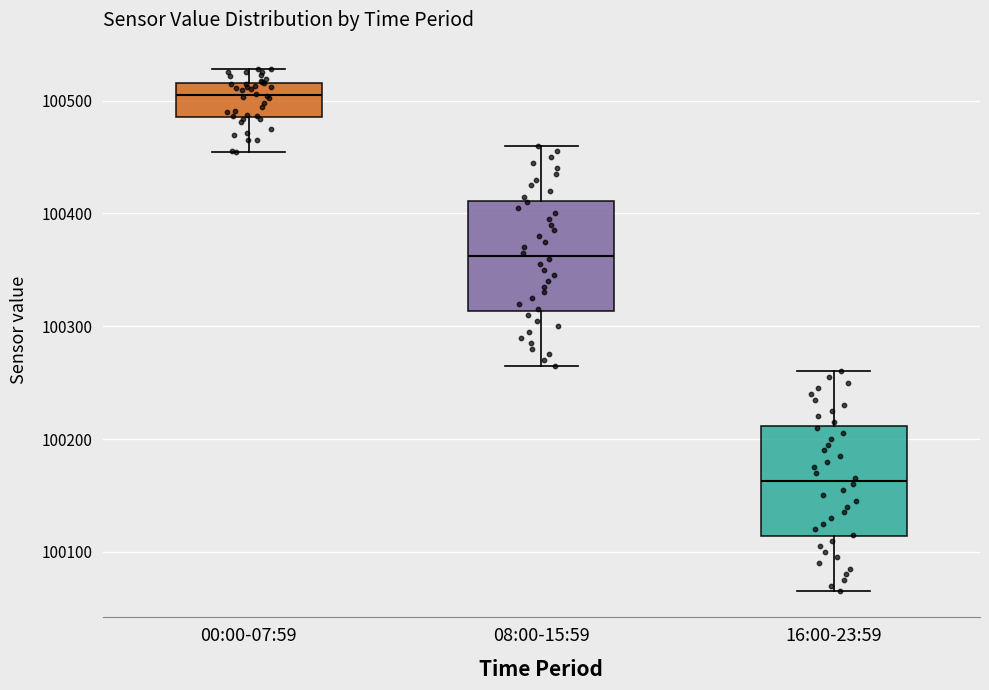

Which box has the highest median line?

00:00-07:59